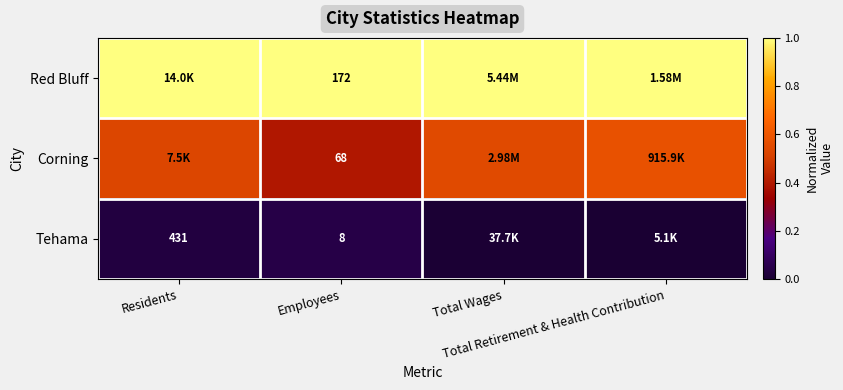

Which series has the largest range (max minus min)?

Corning